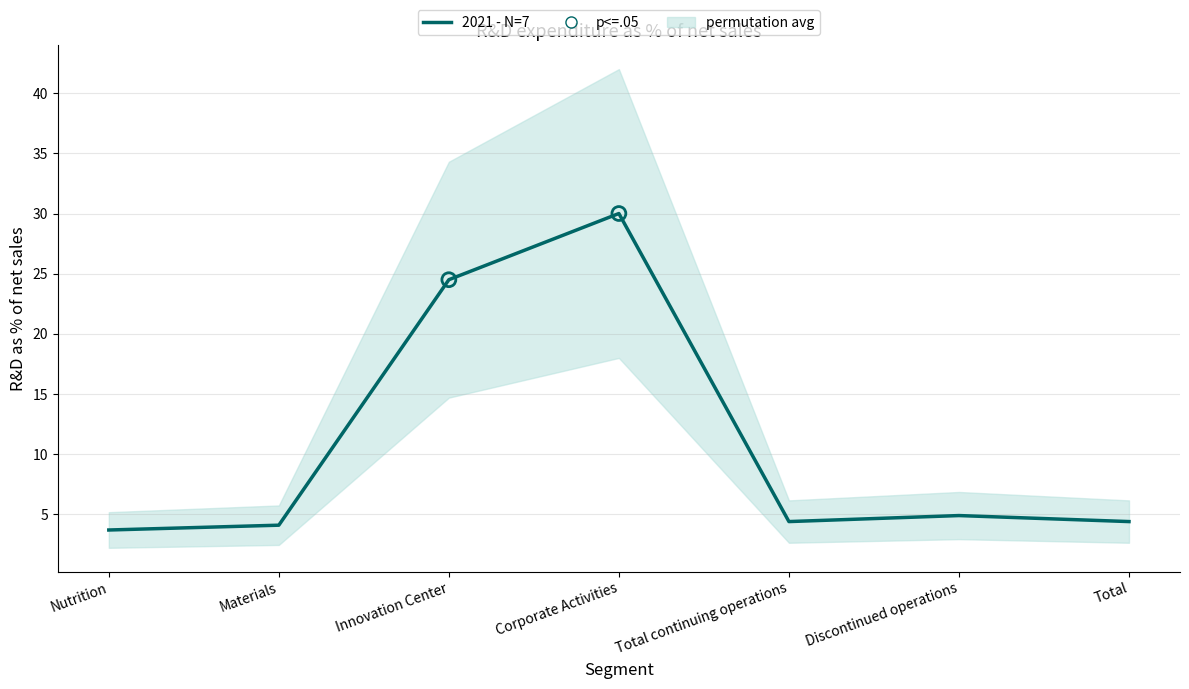

Between Corporate Activities and Total, which is larger?

Corporate Activities